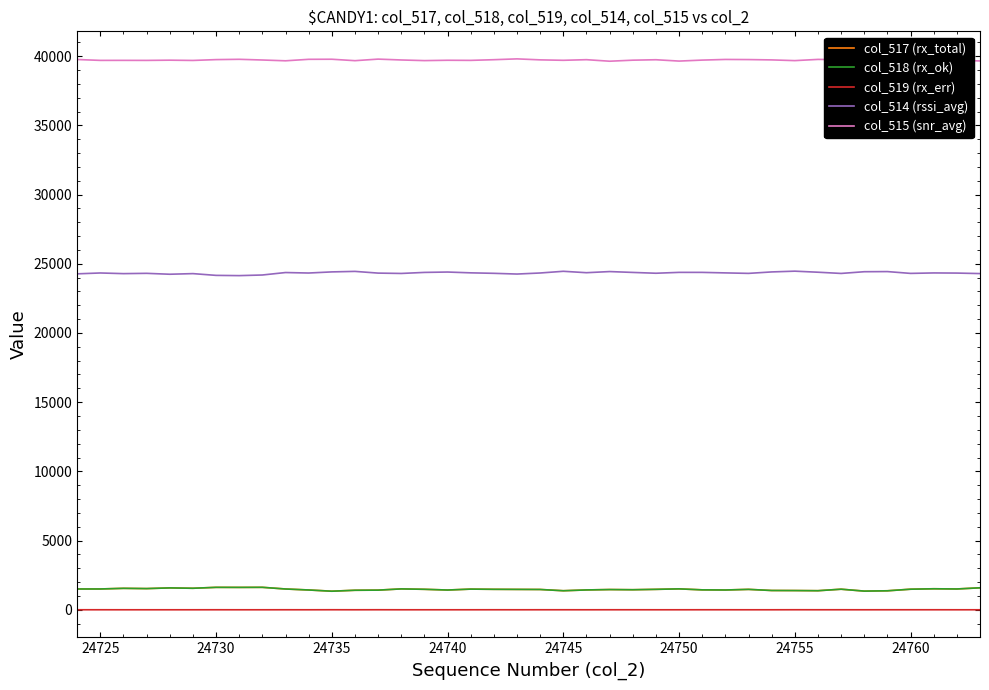

What is the lowest value of the col_515 (snr_avg) series?

39636